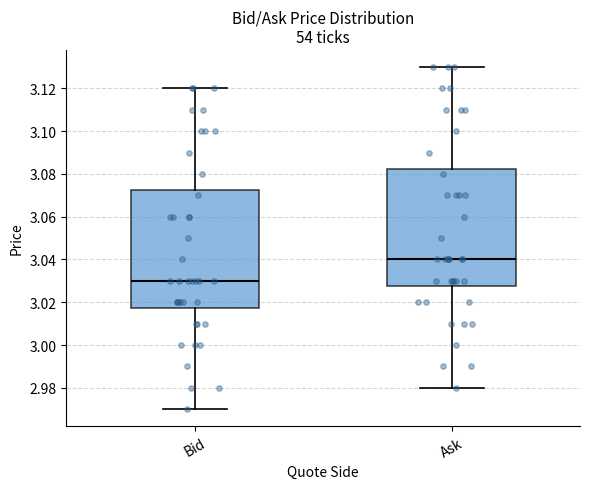

Which box has the lowest median line?

Bid